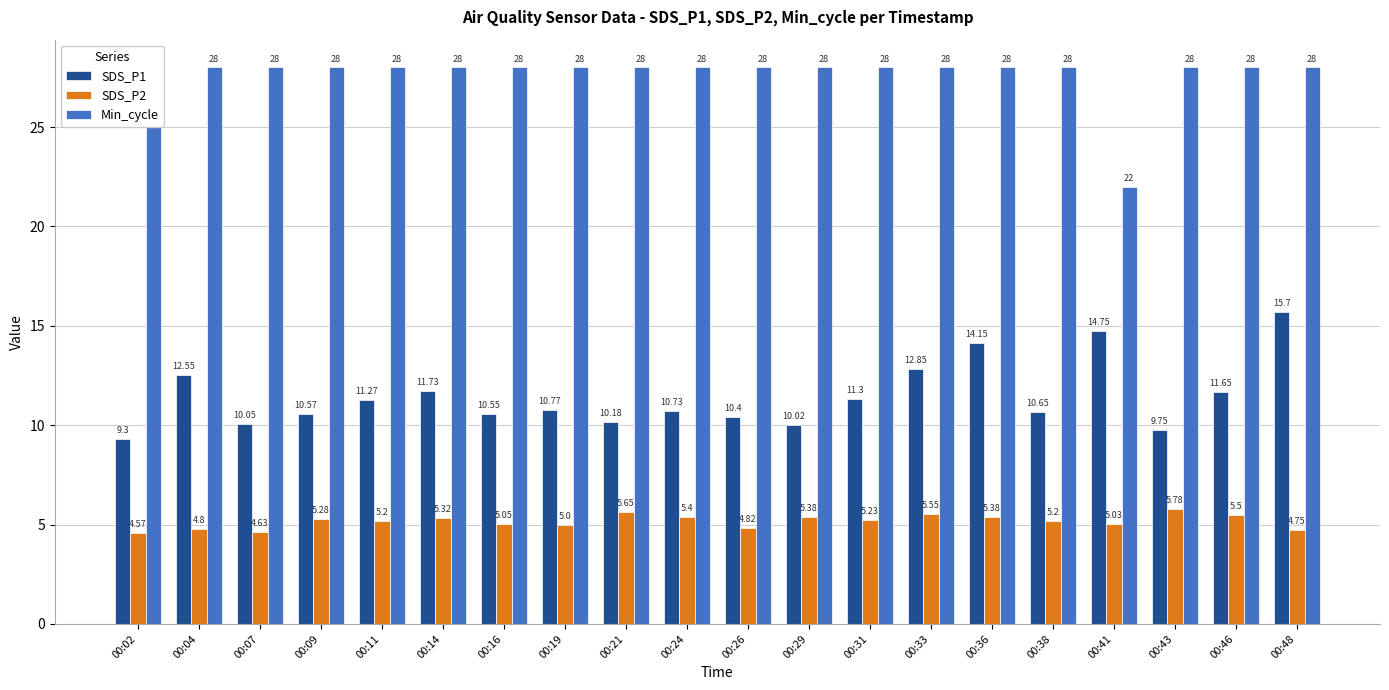

Which series has the largest range (max minus min)?

SDS_P1